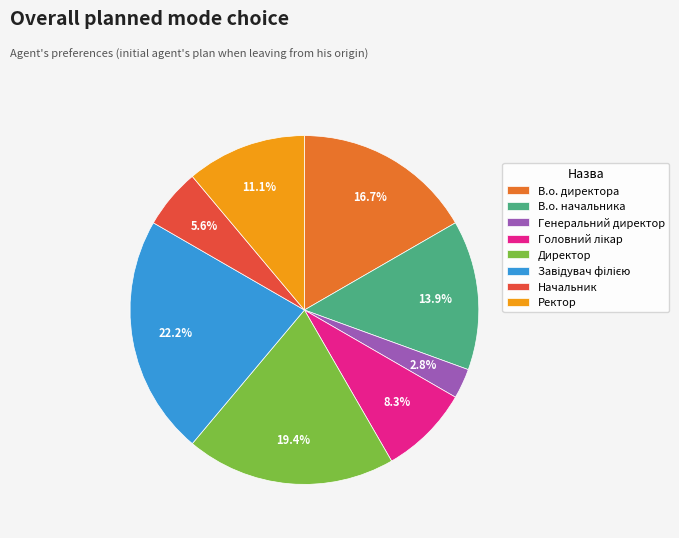

Count the number of slices in the pie.

8